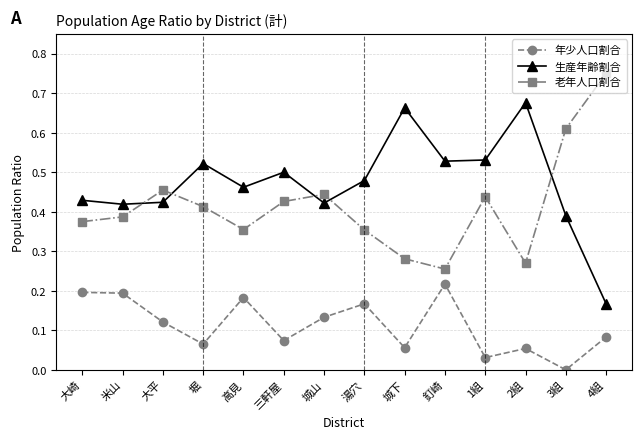

How many interior local valleys does the 年少人口割合 series have?

5